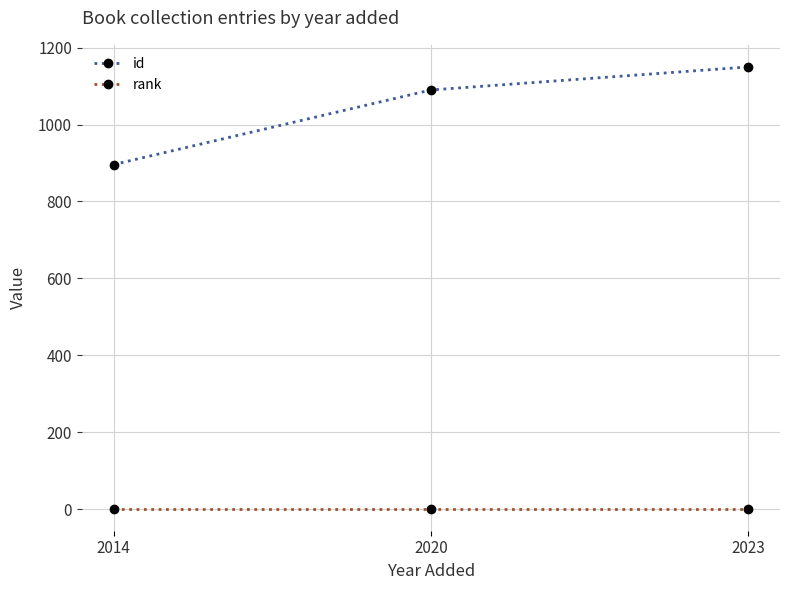

The id series shows 1802 at 2020. True or false?

False